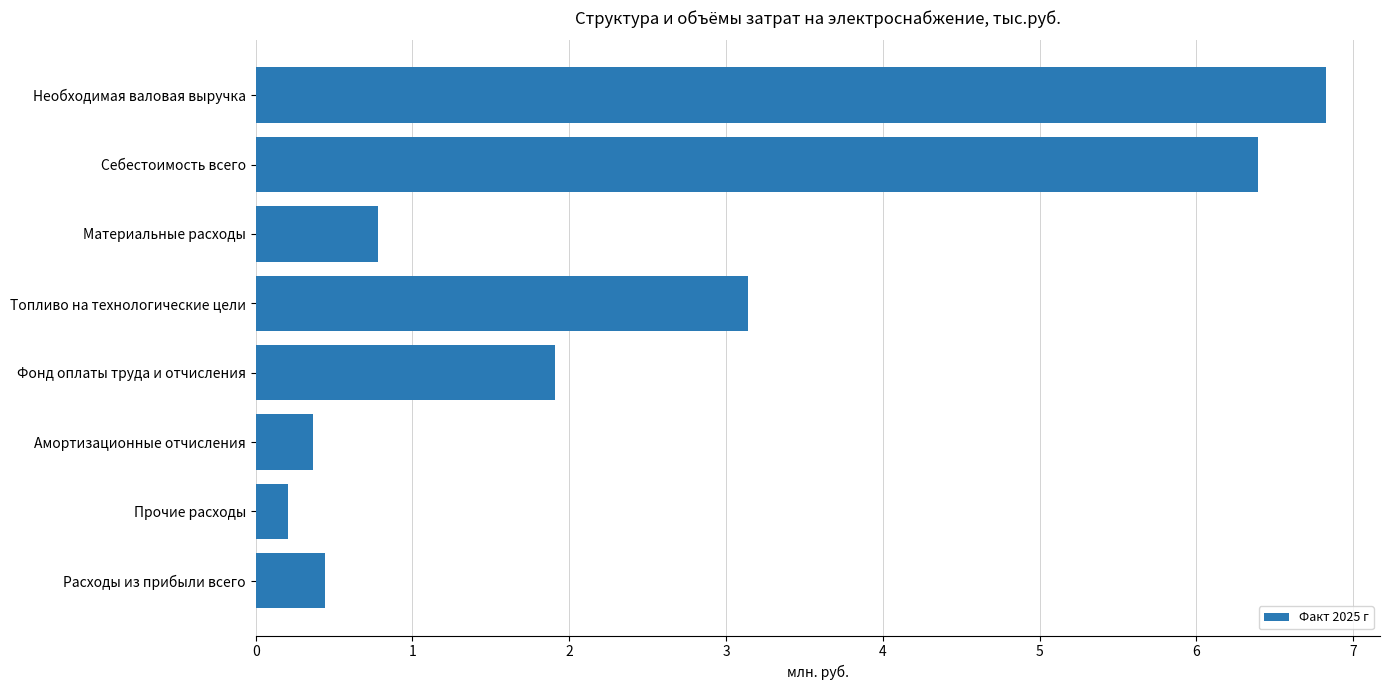

What is the maximum value shown in the chart?

6.8